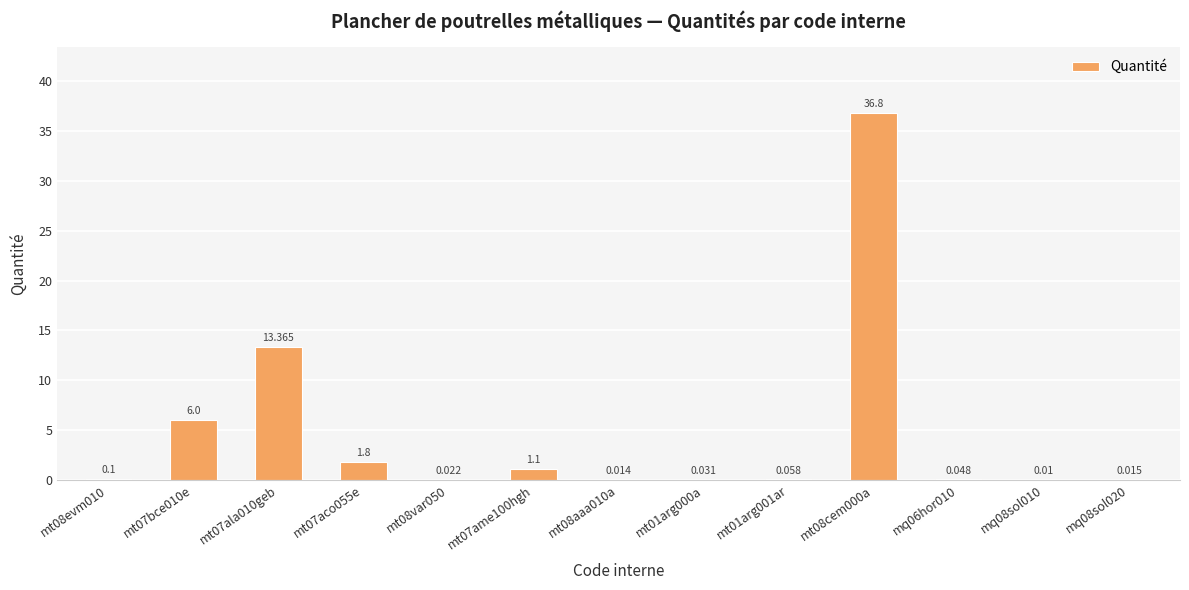

Rank the categories by value from highest to lowest.

mt08cem000a, mt07ala010geb, mt07bce010e, mt07aco055e, mt07ame100hgh, mt08evm010, mt01arg001ar, mq06hor010, mt01arg000a, mt08var050, mq08sol020, mt08aaa010a, mq08sol010